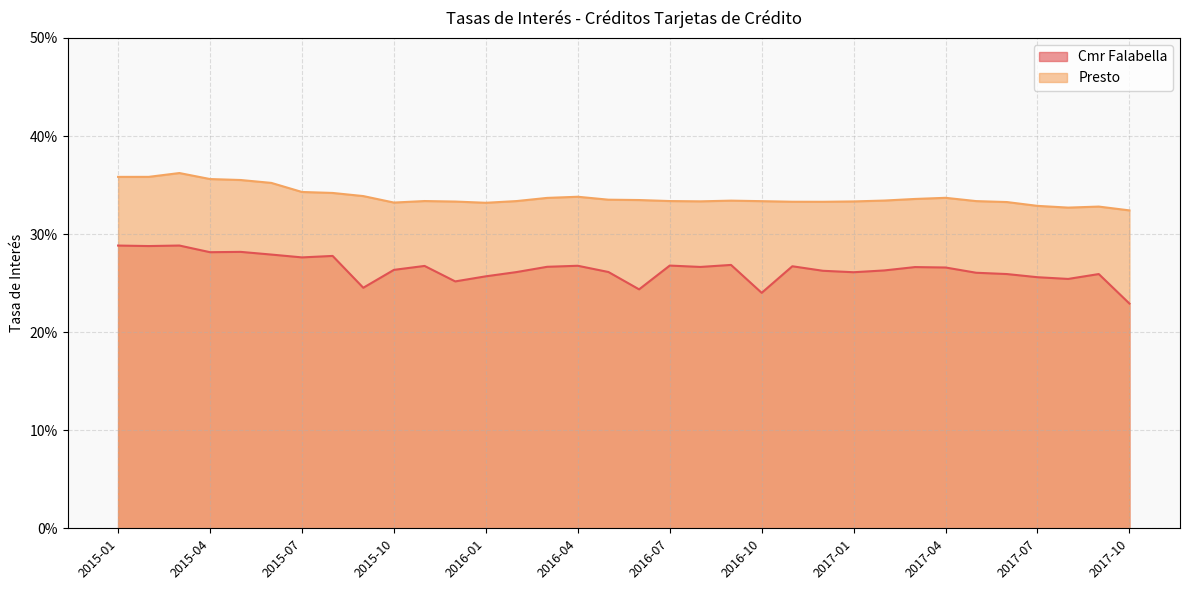

True or false: Cmr Falabella and Presto cross at least once.

False